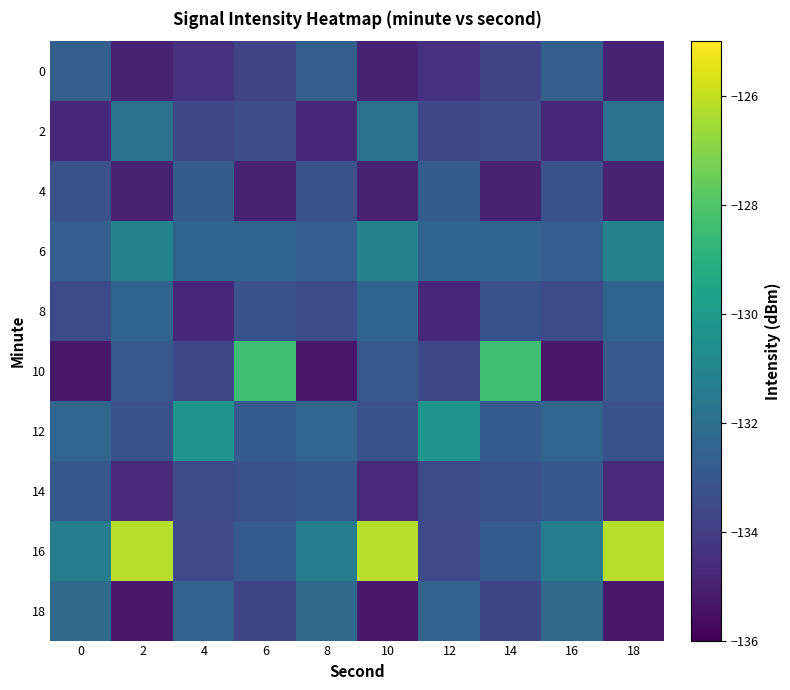

How many data points does each series have?

10